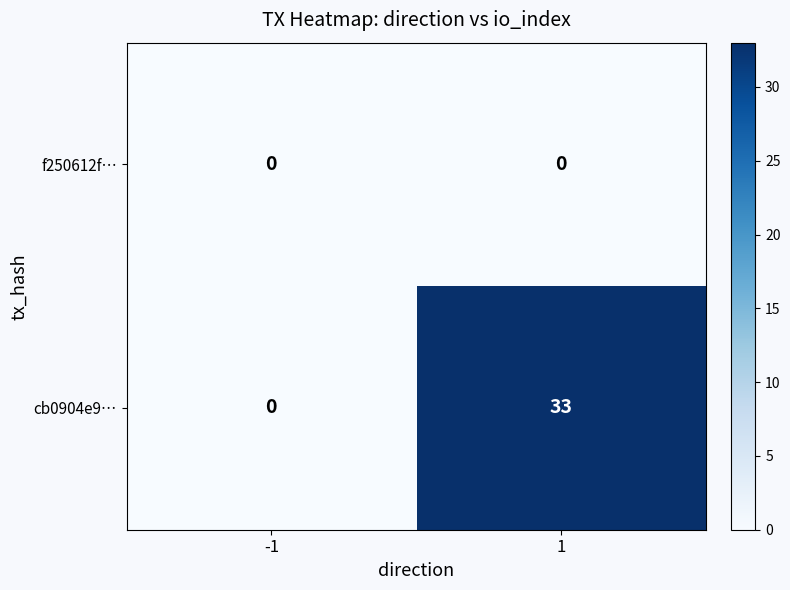

Which series has the largest range (max minus min)?

cb0904e9…